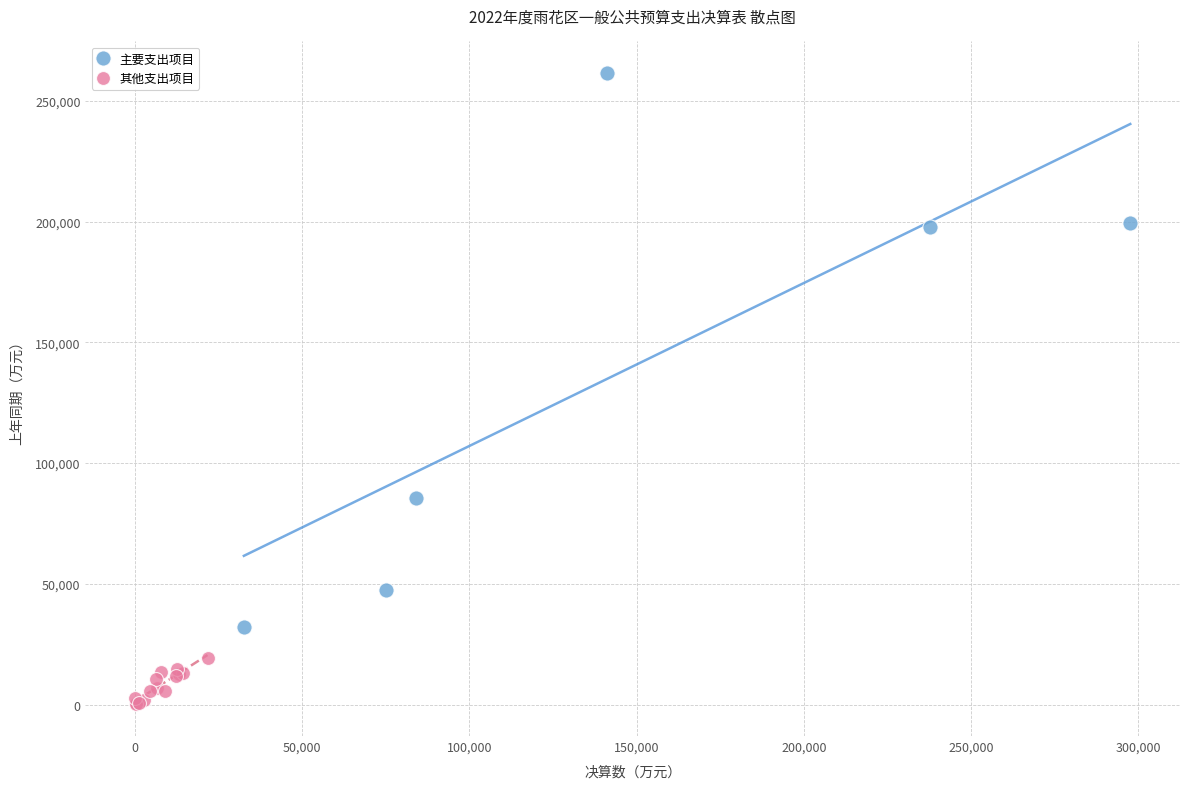

Which series reaches the maximum Y coordinate?

主要支出项目